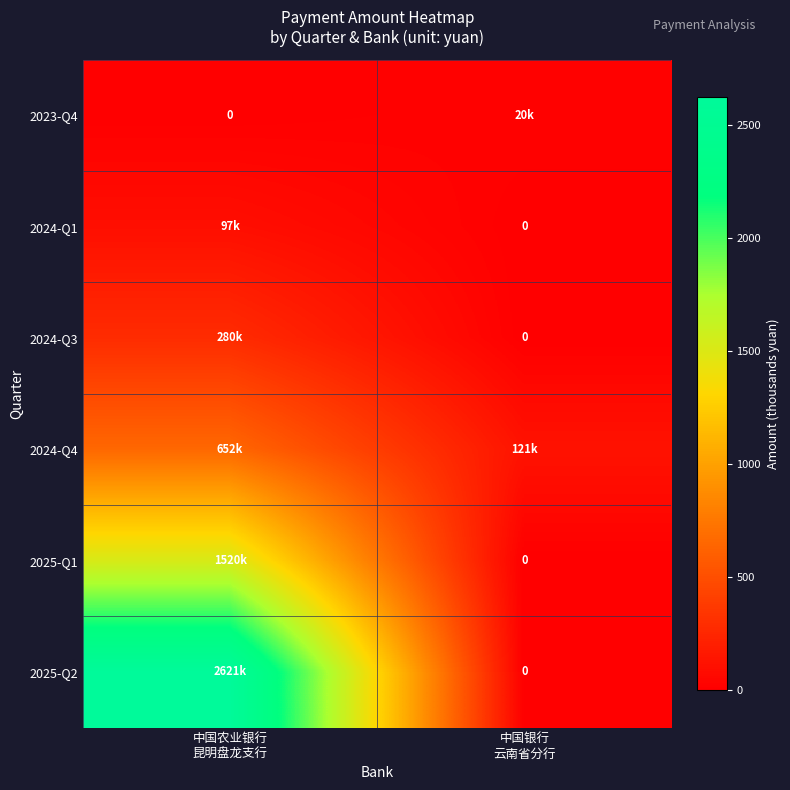

What is the total value across all series at 中国银行
云南省分行?

141.4